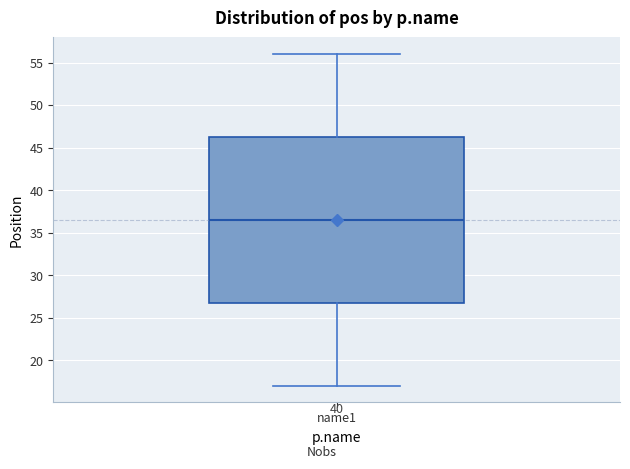

Where is the lower edge of the box for name1 on the y-axis? The values are not printed on the chart, so give them approximately, as read against the axis.

27.0